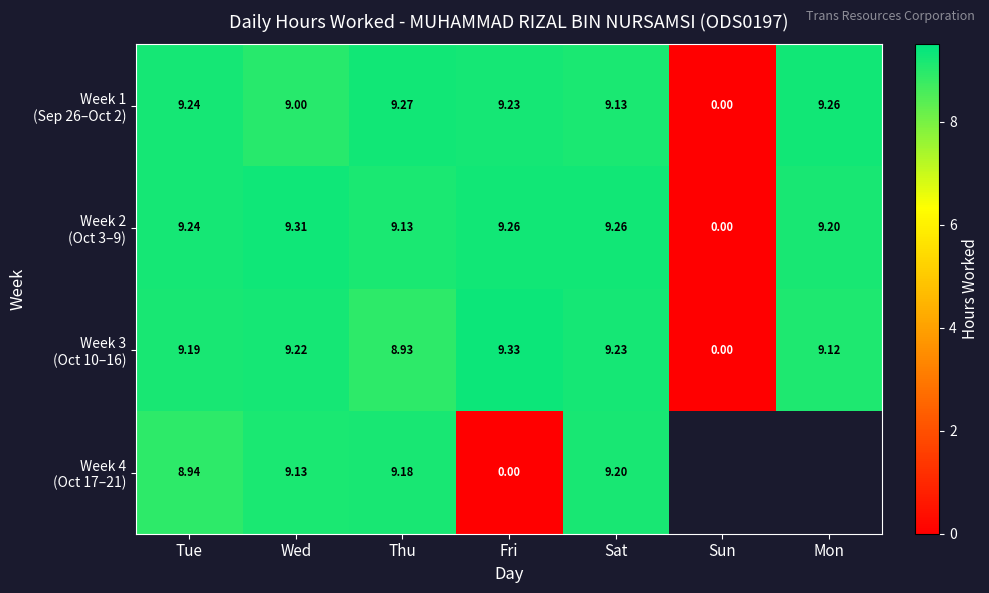

Which has a higher value, Tue or Thu?

Thu